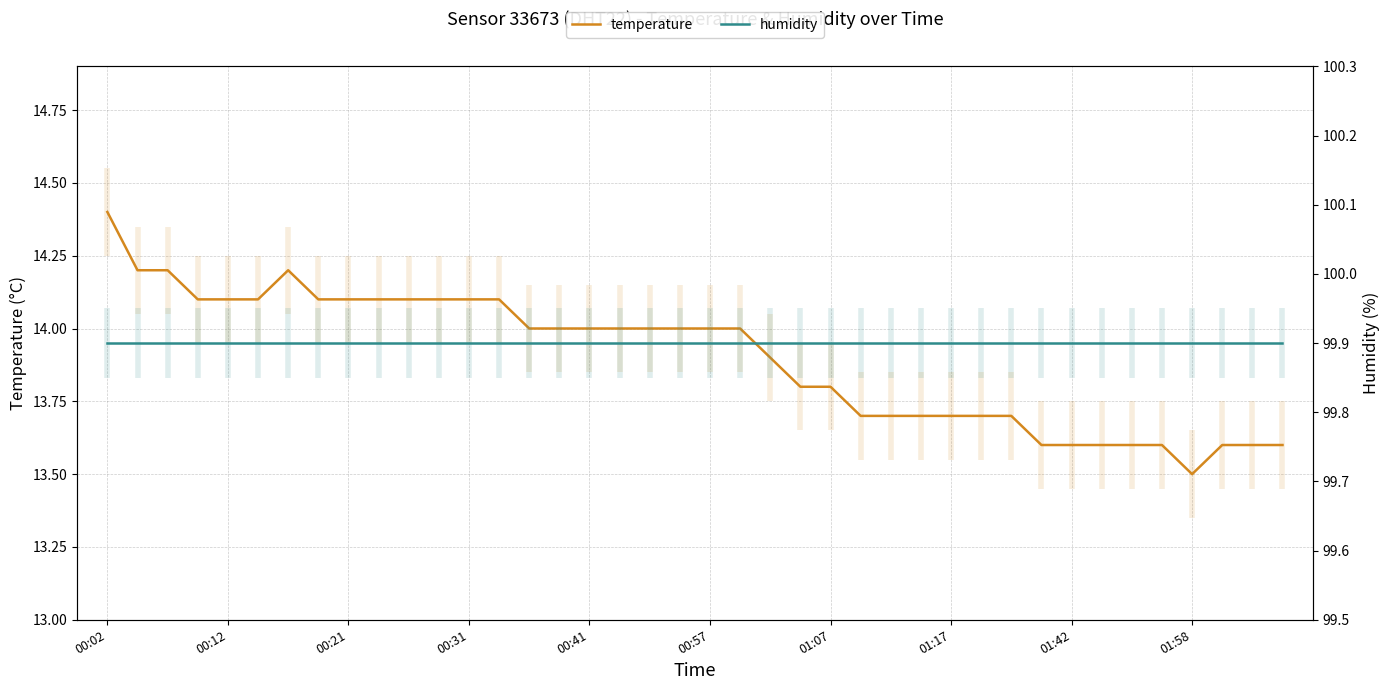

True or false: temperature and humidity cross at least once.

False